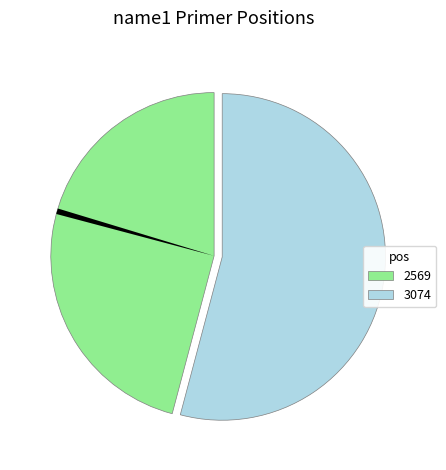

Is there a majority slice in this chart?

Yes